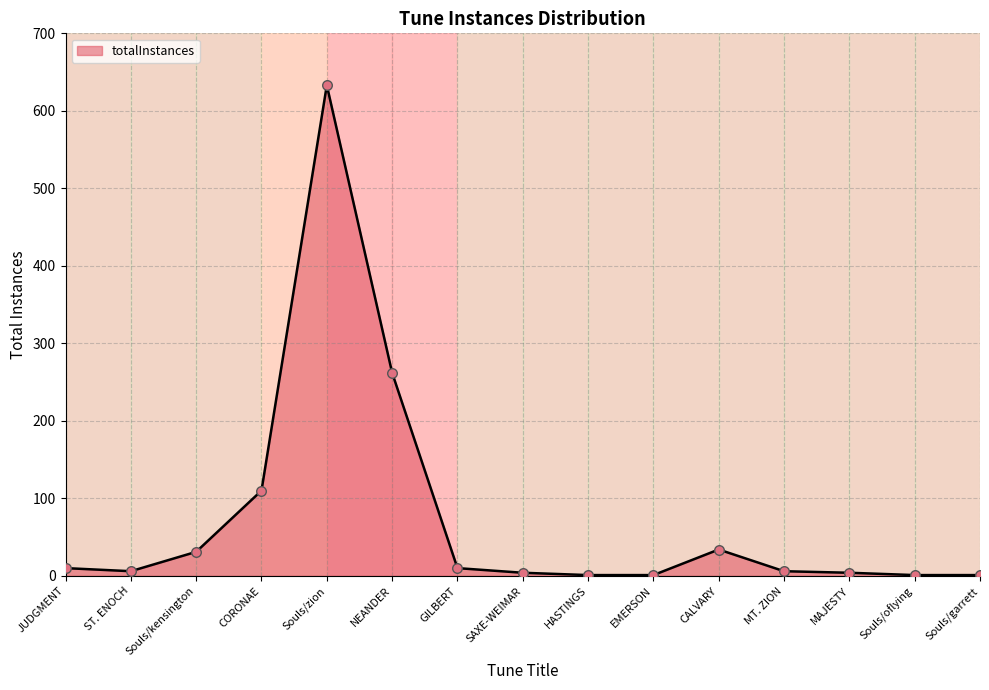

Between MT. ZION and Souls/zion, which is larger?

Souls/zion